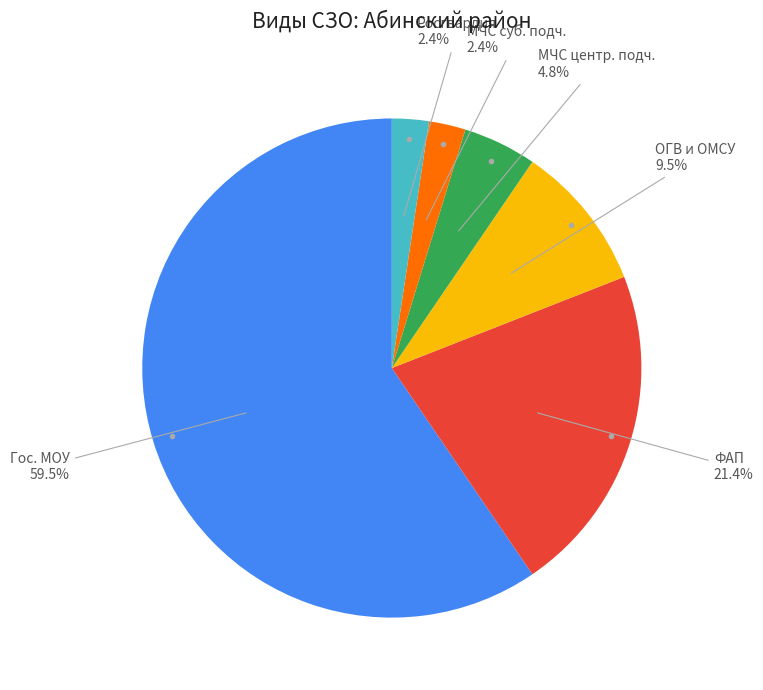

To the nearest percent, what is the combined percentage of Росгвардия and МЧС центр. подч.?

7%